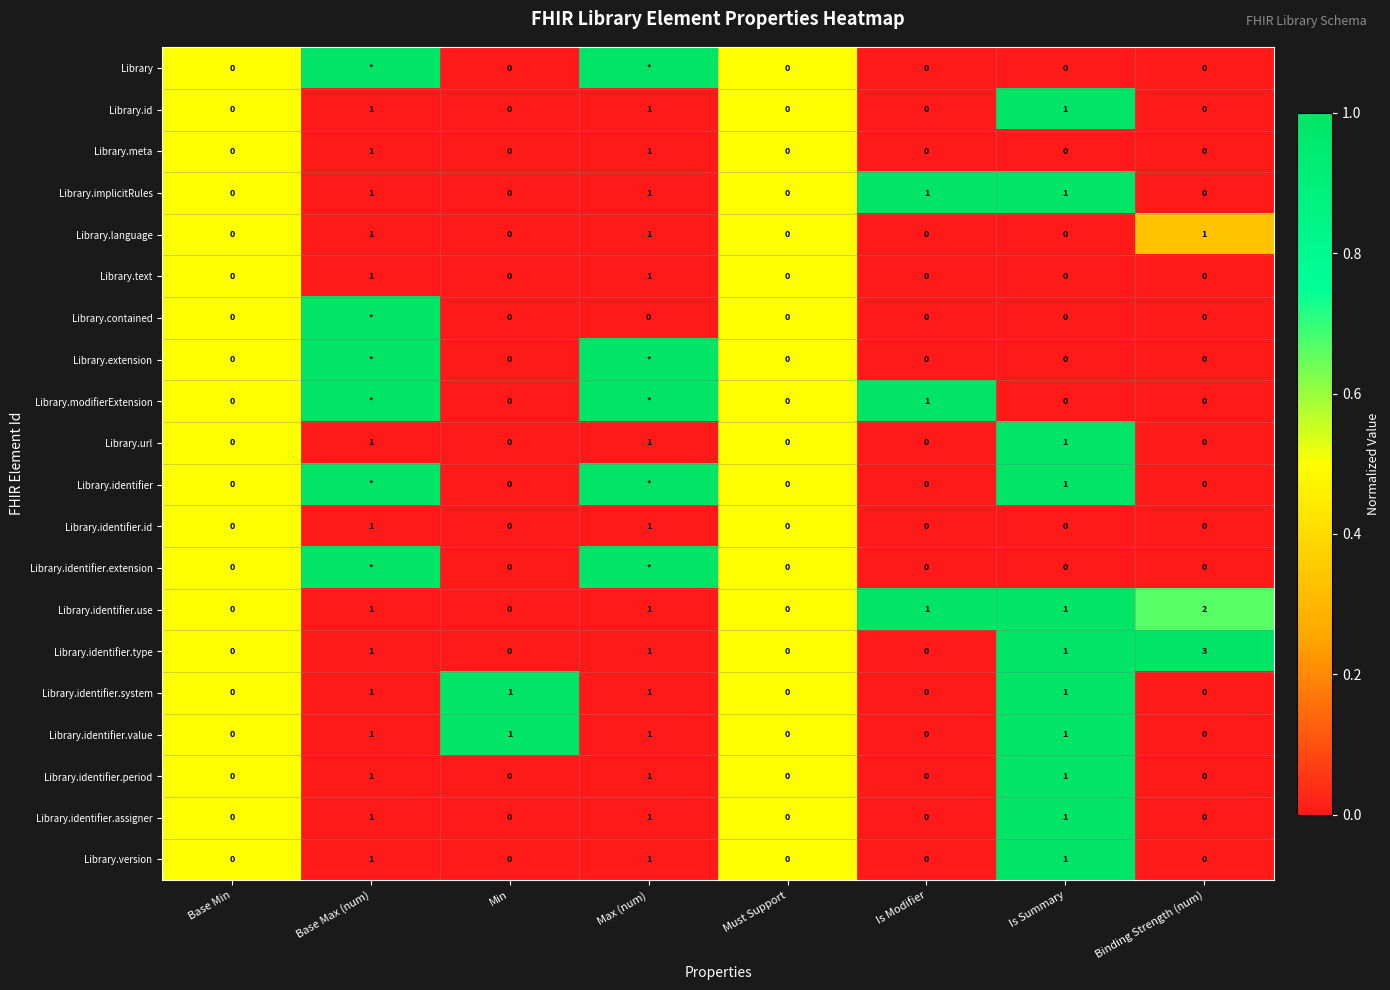

Is the value of Library.contained at Binding Strength (num) greater than the value of Library.identifier.period at Is Summary?

No